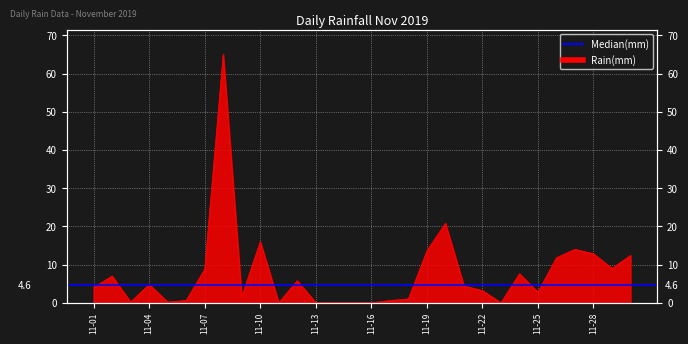

How many categories are shown in the chart?

30